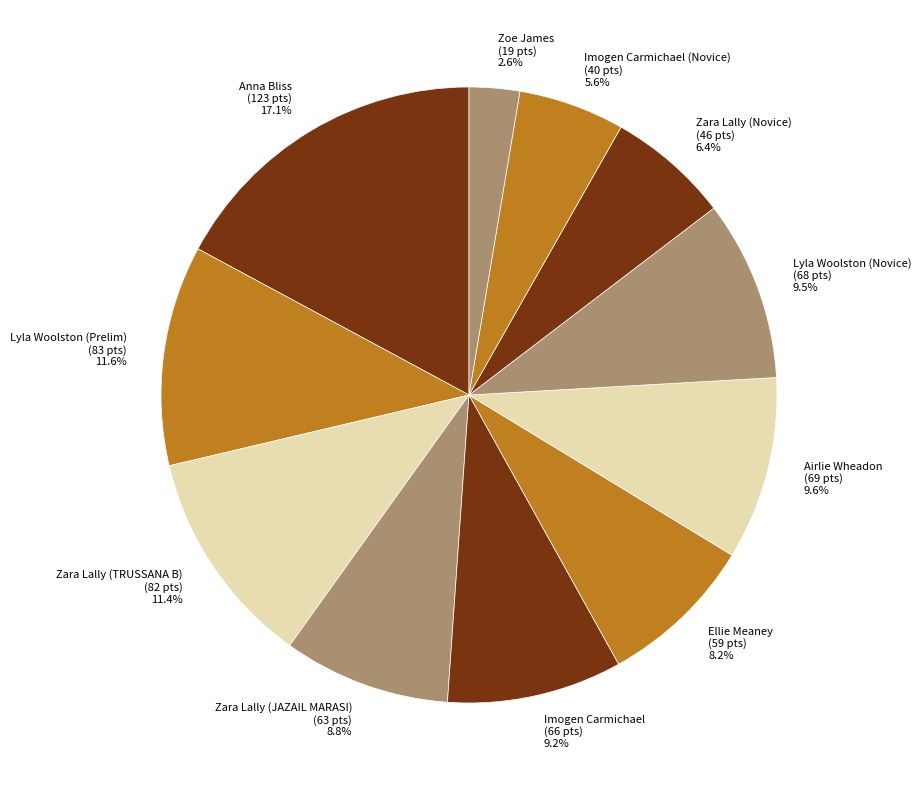

What is the largest slice in the pie chart?

Anna Bliss